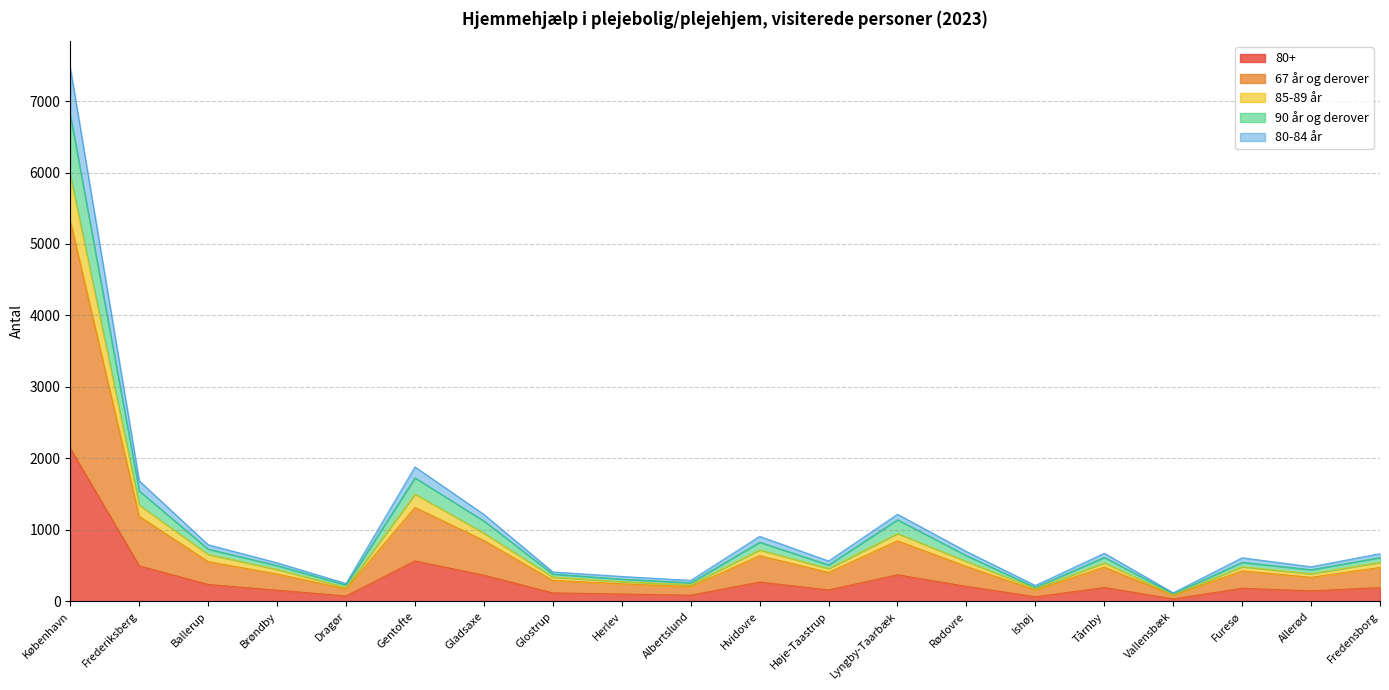

How many data points does each series have?

20